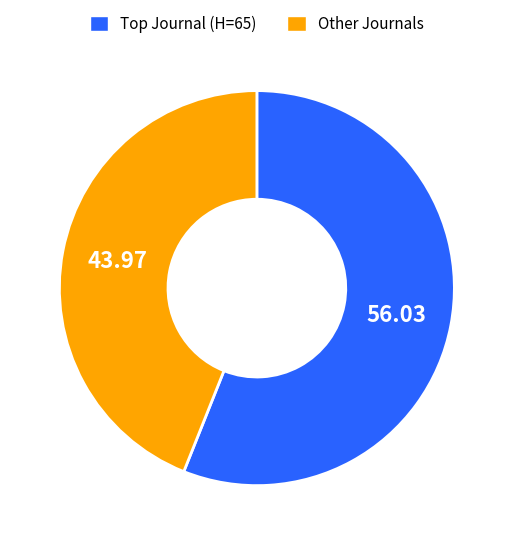

What is the smallest slice in the pie chart?

Other Journals